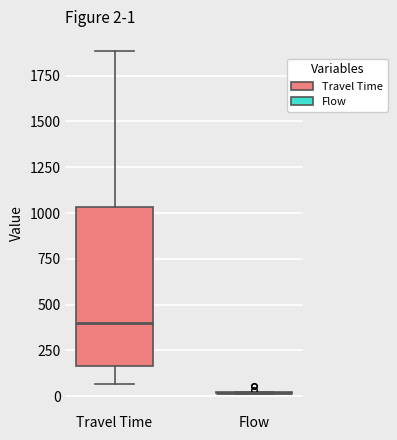

Comparing the boxes themselves (not the whiskers), which one is the tallest?

Travel Time